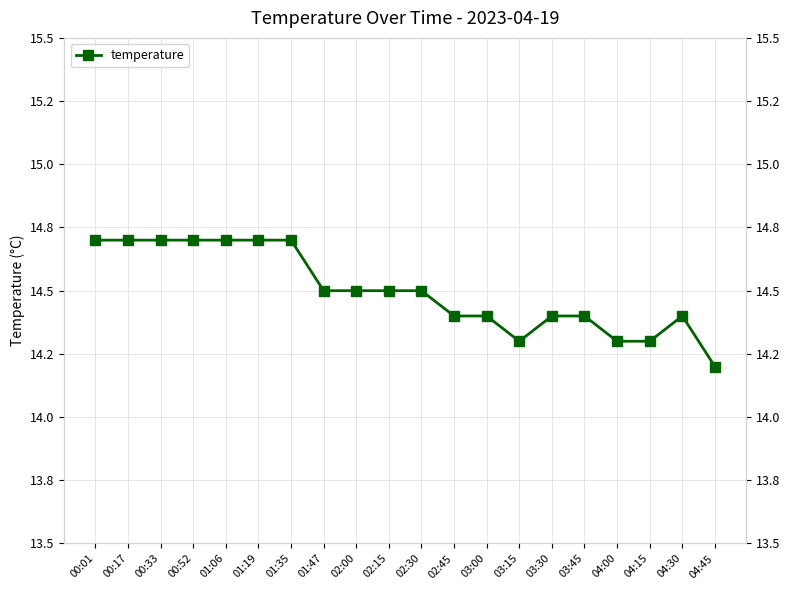

Rank the categories by value from lowest to highest.

04:45, 03:15, 04:00, 04:15, 02:45, 03:00, 03:30, 03:45, 04:30, 01:47, 02:00, 02:15, 02:30, 00:01, 00:17, 00:33, 00:52, 01:06, 01:19, 01:35